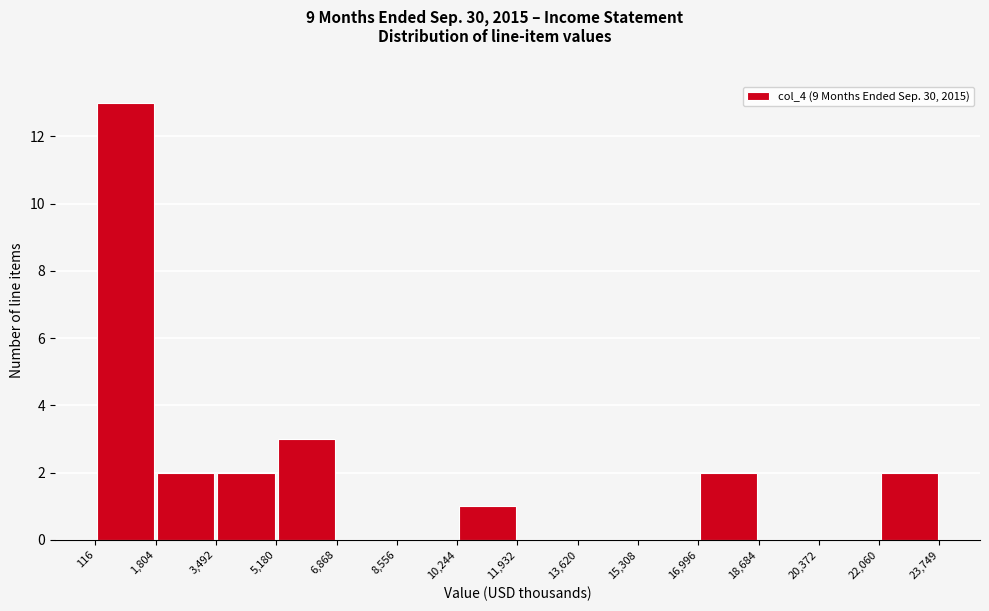

Reading left to right, list every bar in this chart as the range it spans on the x-axis followed by its height. The values are not printed on the chart, so give them approximately, as read against the axis.

116 to 1,804: 13
1,804 to 3,492: 2
3,492 to 5,180: 2
5,180 to 6,868: 3
6,868 to 8,556: 0
8,556 to 10,244: 0
10,244 to 11,932: 1
11,932 to 13,620: 0
13,620 to 15,308: 0
15,308 to 16,996: 0
16,996 to 18,684: 2
18,684 to 20,372: 0
20,372 to 22,060: 0
22,060 to 23,749: 2